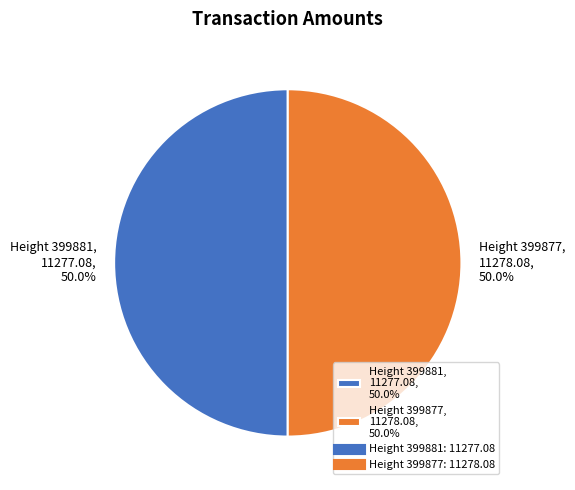

What percentage is NOT represented by Height 399877, 11278.08, 50.0%?

50.0%